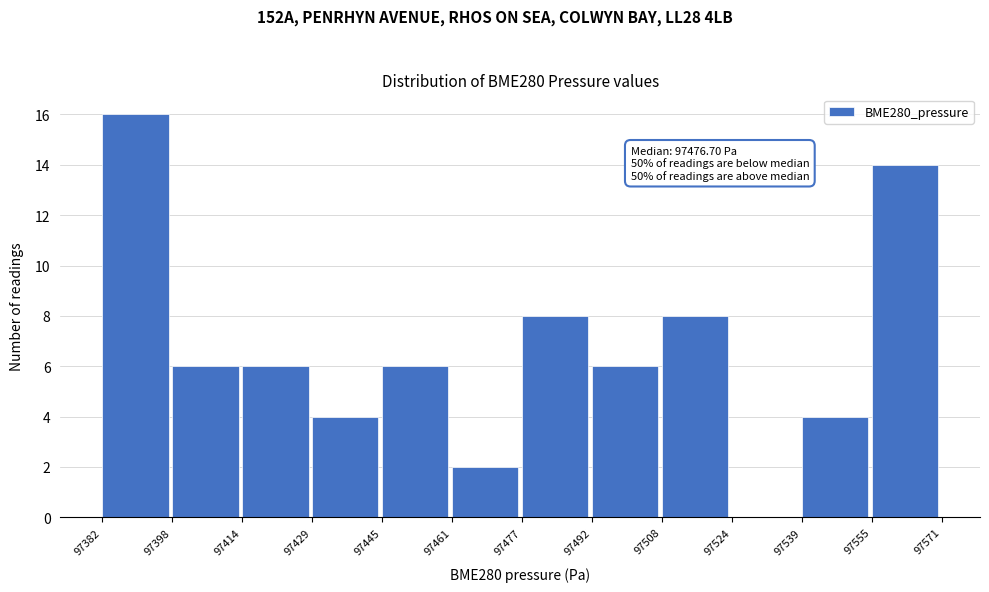

Over which range of the x-axis is the bar tallest?

97382 to 97398